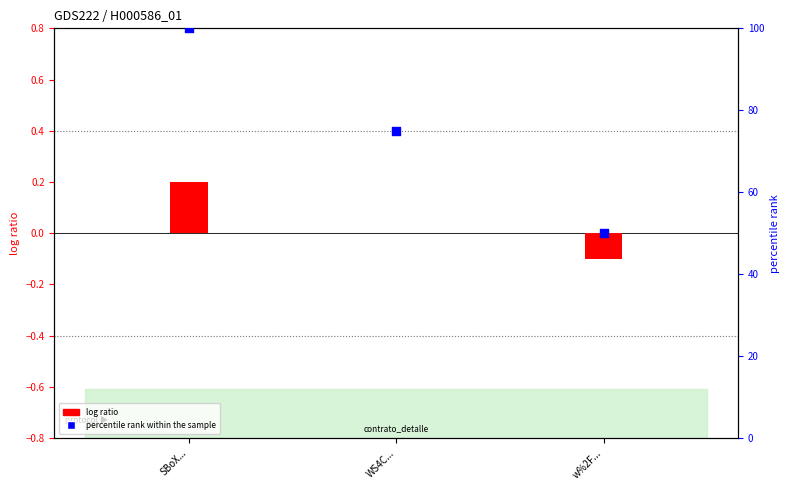

What is the total value across all series at SBoX...?

100.2